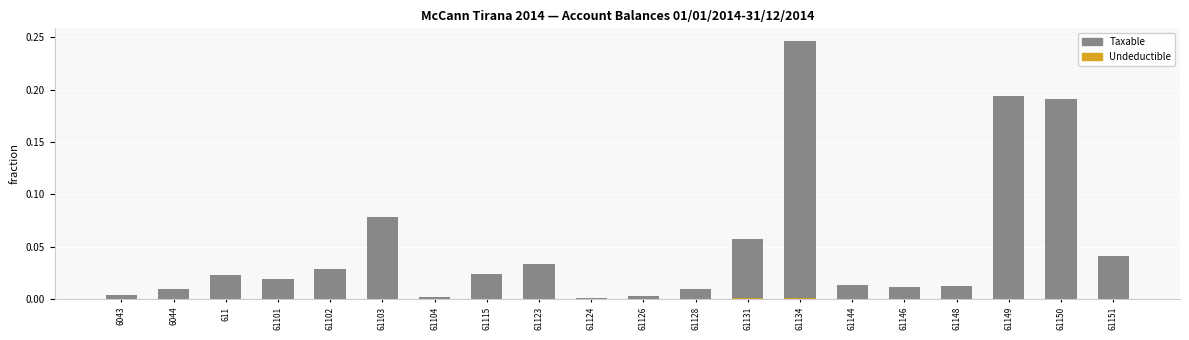

Reading left to right, transcribe all the data shown in this chart.

Taxable: 6043=0.0	6044=0.0	611=0.0	61101=0.0	61102=0.0	61103=0.1	61104=0.0	61115=0.0	61123=0.0	61124=0.0	61126=0.0	61128=0.0	61131=0.1	61134=0.2	61144=0.0	61146=0.0	61148=0.0	61149=0.2	61150=0.2	61151=0.0
Undeductible: 6043=0.0	6044=0.0	611=0.0	61101=0.0	61102=0.0	61103=0.0	61104=0.0	61115=0.0	61123=0.0	61124=0.0	61126=0.0	61128=0.0	61131=0.0	61134=0.0	61144=0.0	61146=0.0	61148=0.0	61149=0.0	61150=0.0	61151=0.0